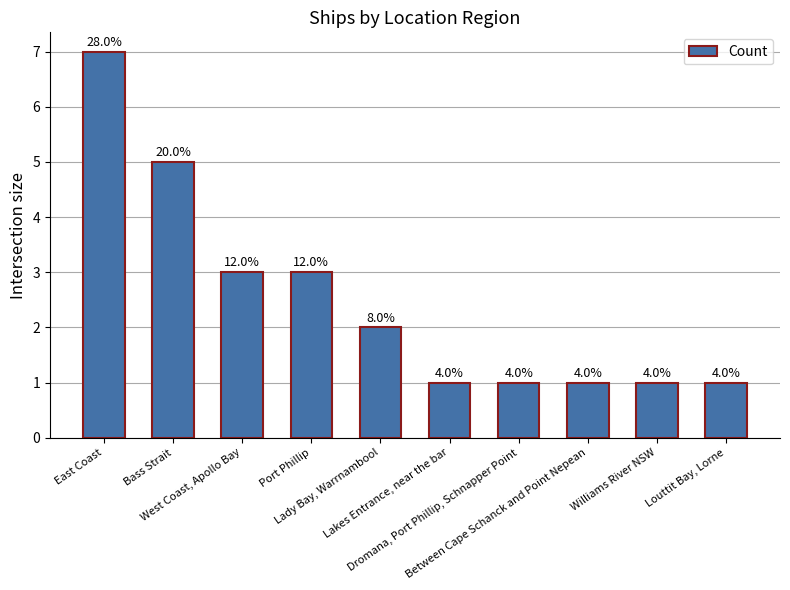

Are the bars grouped side by side (vs. stacked)?

No